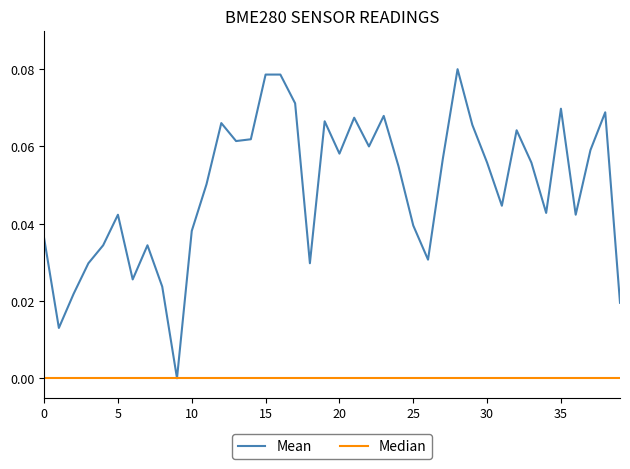

Which series has the largest total across all categories?

Mean